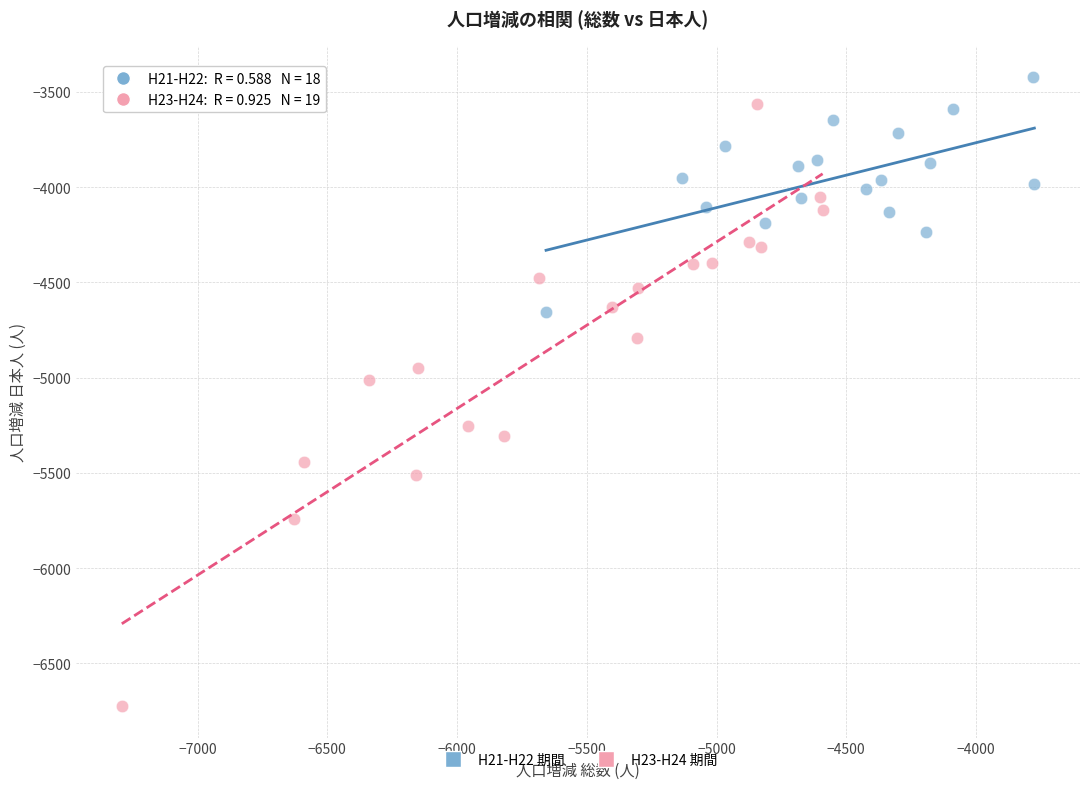

Which series has the widest spread of Y values?

H23-H24 期間